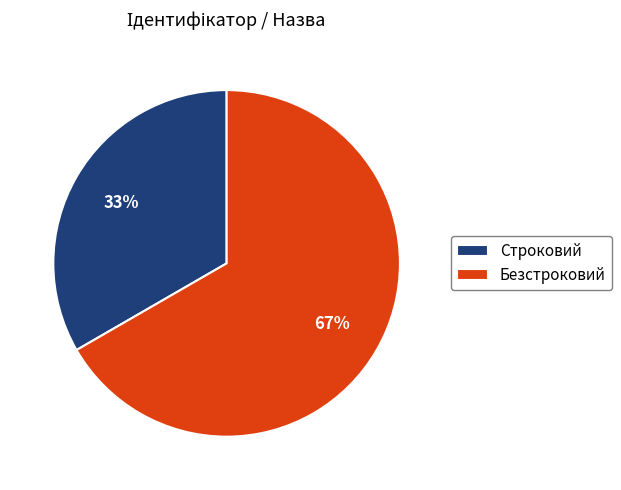

To the nearest percent, what portion does Строковий represent?

33%